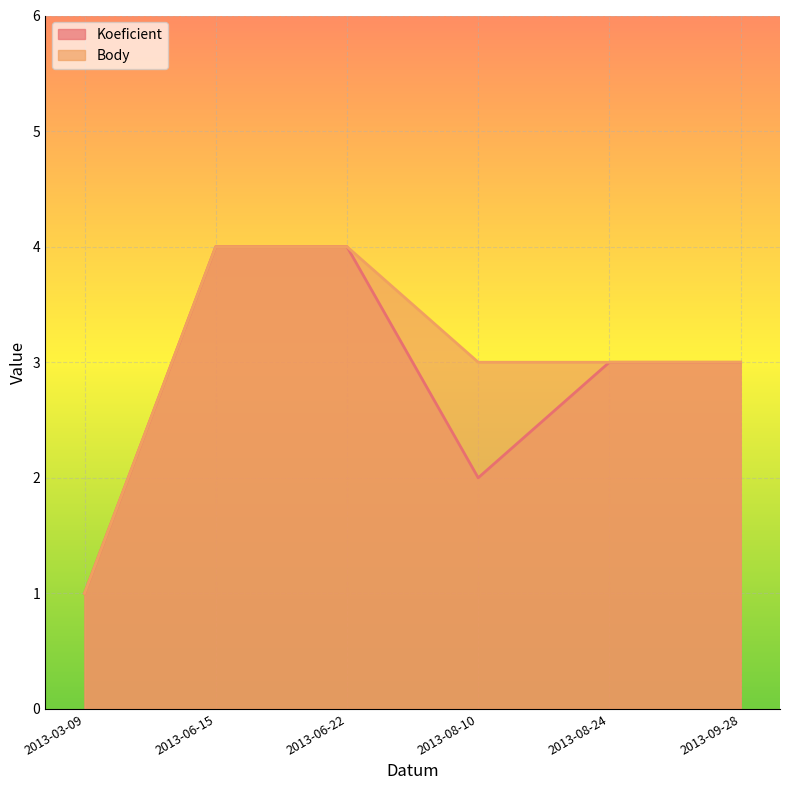

True or false: Body and Koeficient cross at least once.

False